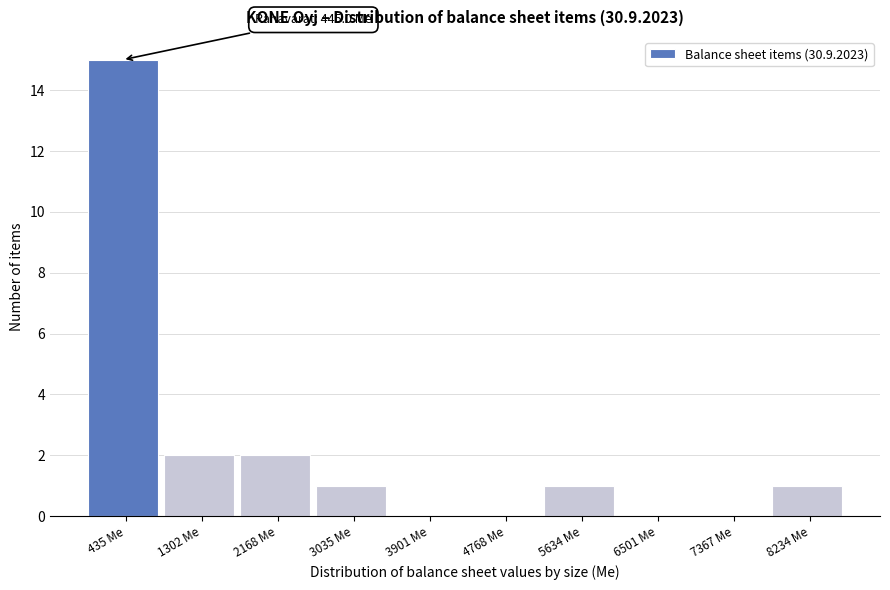

Which range on the x-axis has the tallest bar?

0 to 900